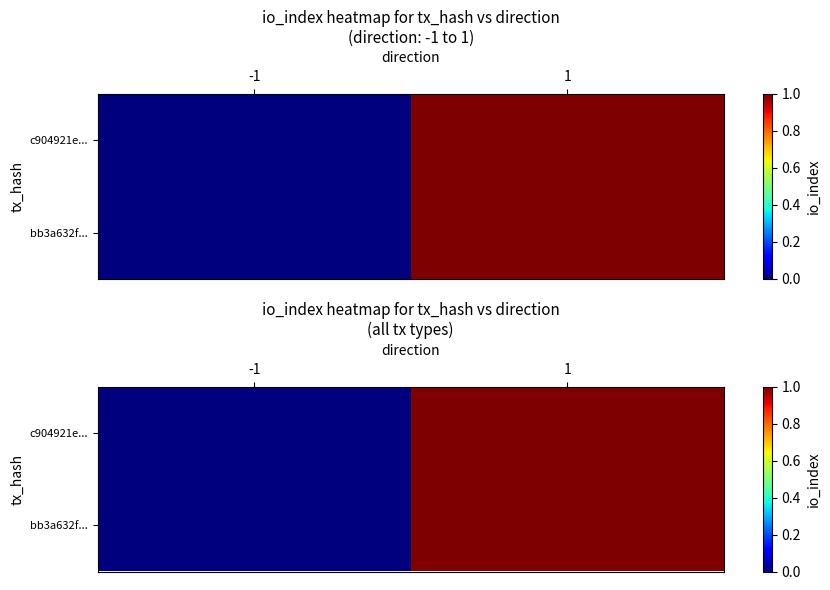

Read the bb3a632f... value at 1.

1